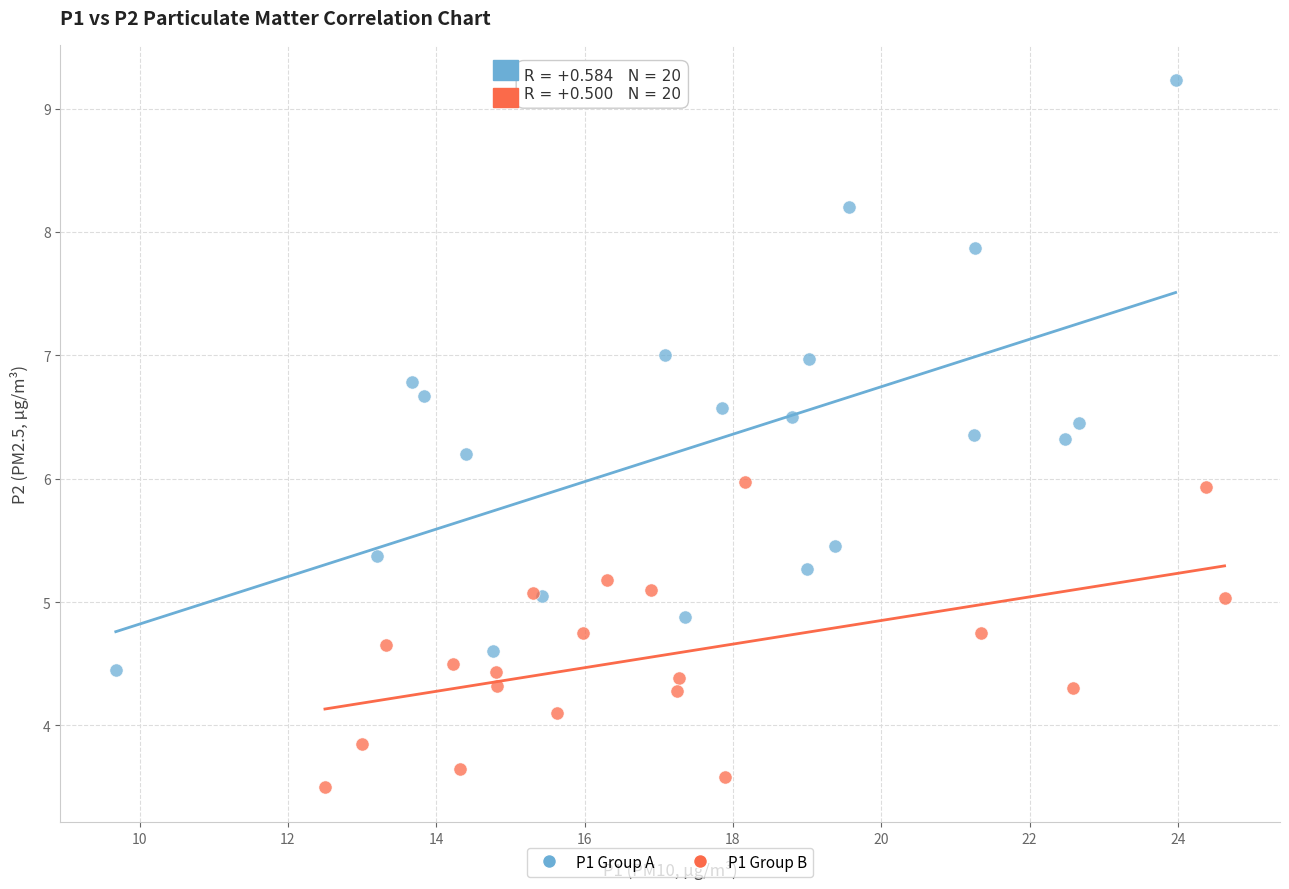

Which series contains the highest Y value?

P1 Group A